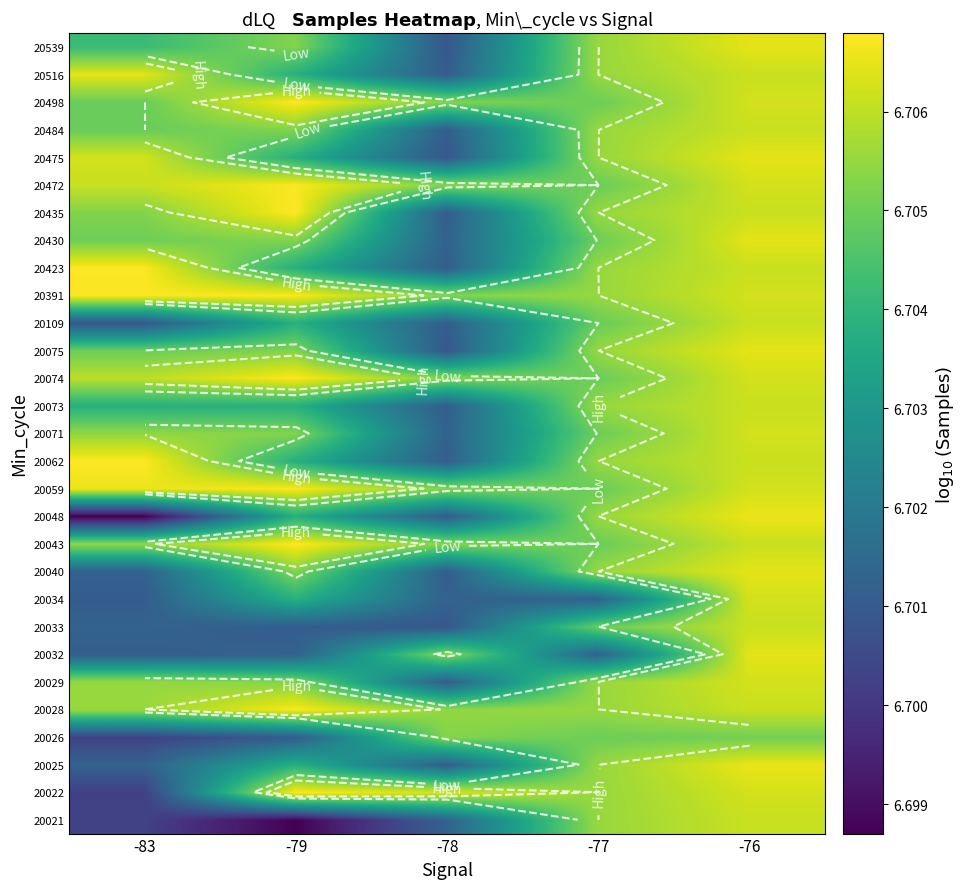

How many categories are shown in the chart?

5